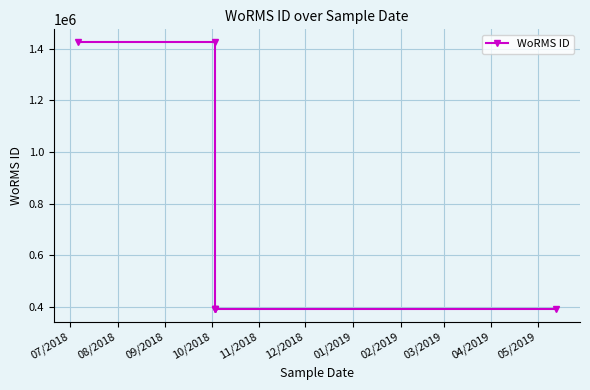

The chart shows a value of 264455 at 10/2018. True or false?

False